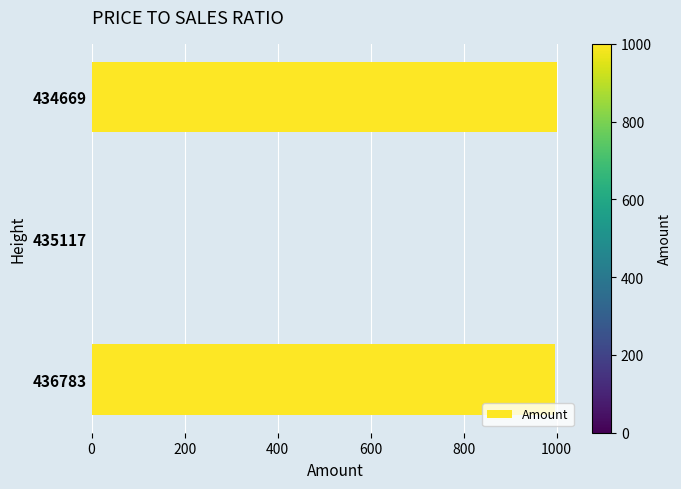

Is it true that the value at 434669 is 1000.0?

True